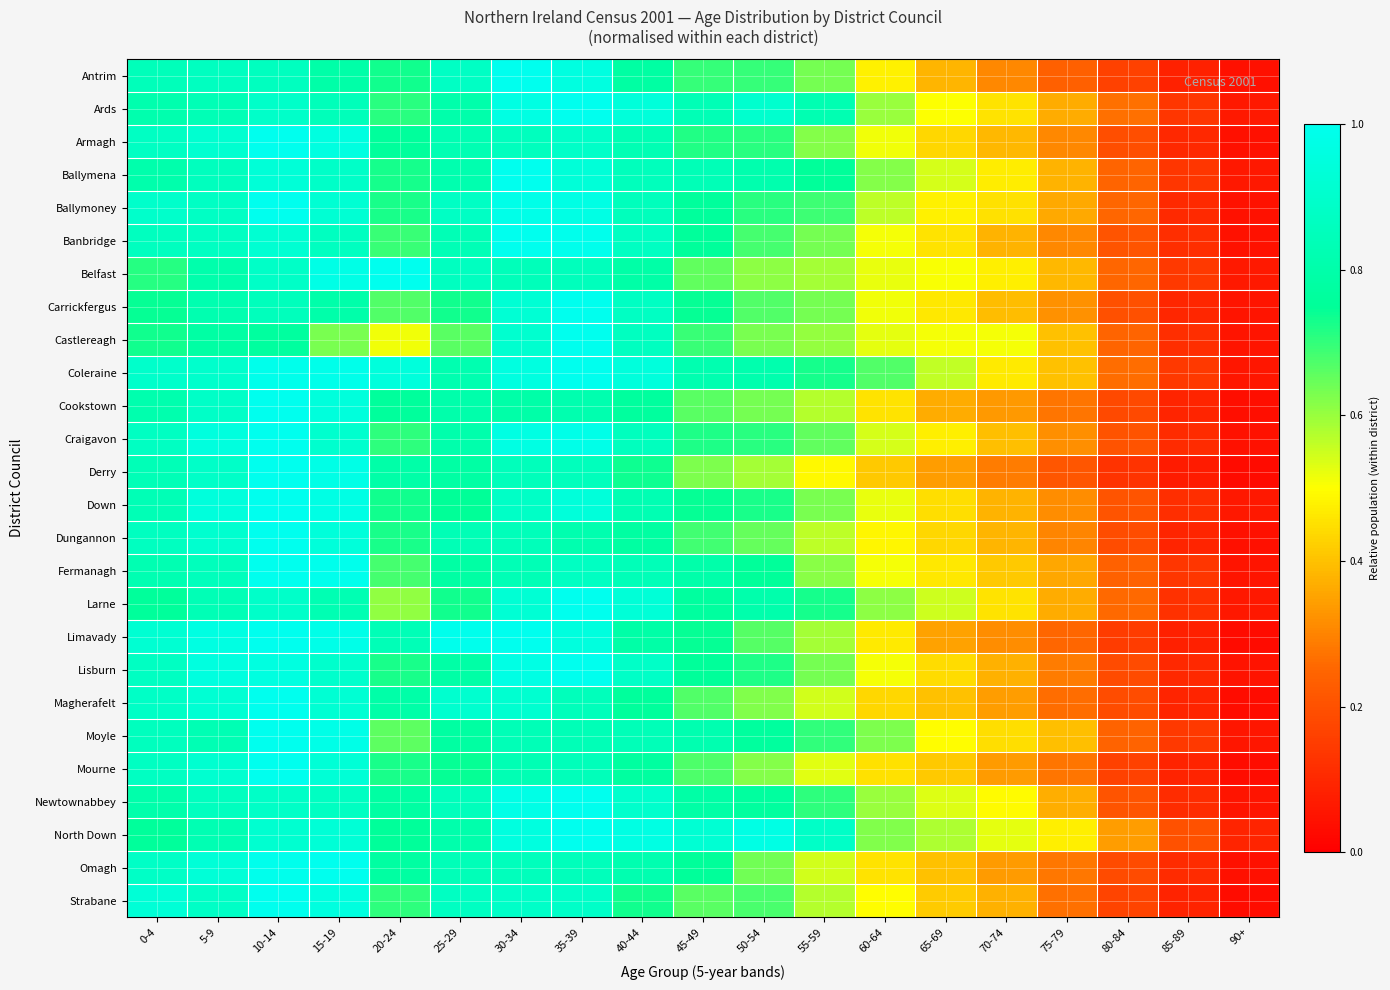

At how many categories does at least one series exceed 0?

19